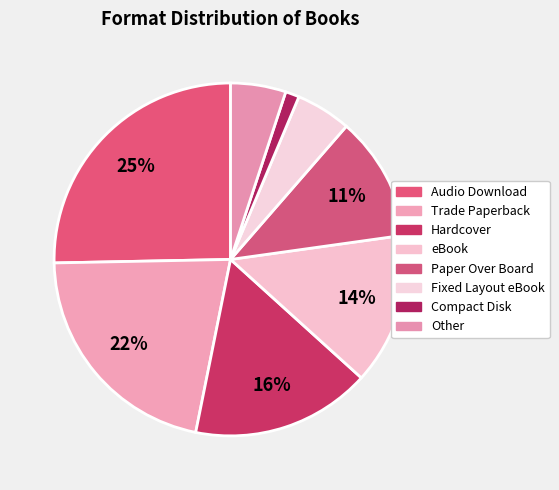

True or false: Paper Over Board accounts for 11% of the total.

True